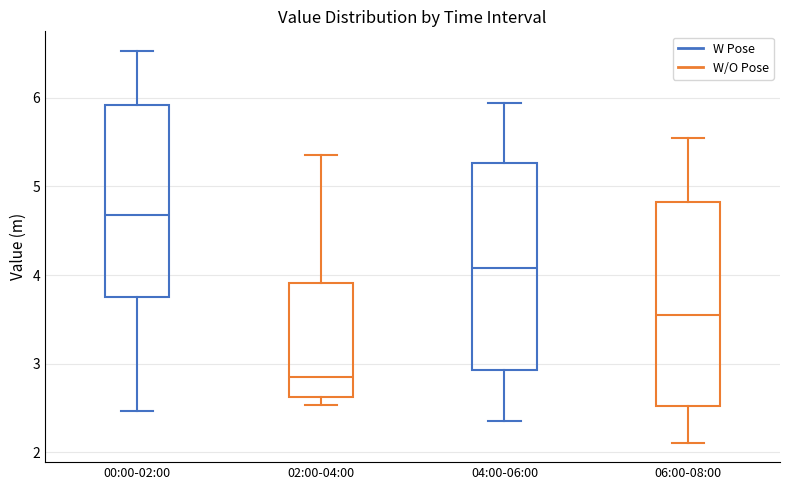

Where does the upper whisker of the box for 00:00-02:00 end on the y-axis? The values are not printed on the chart, so give them approximately, as read against the axis.

6.5